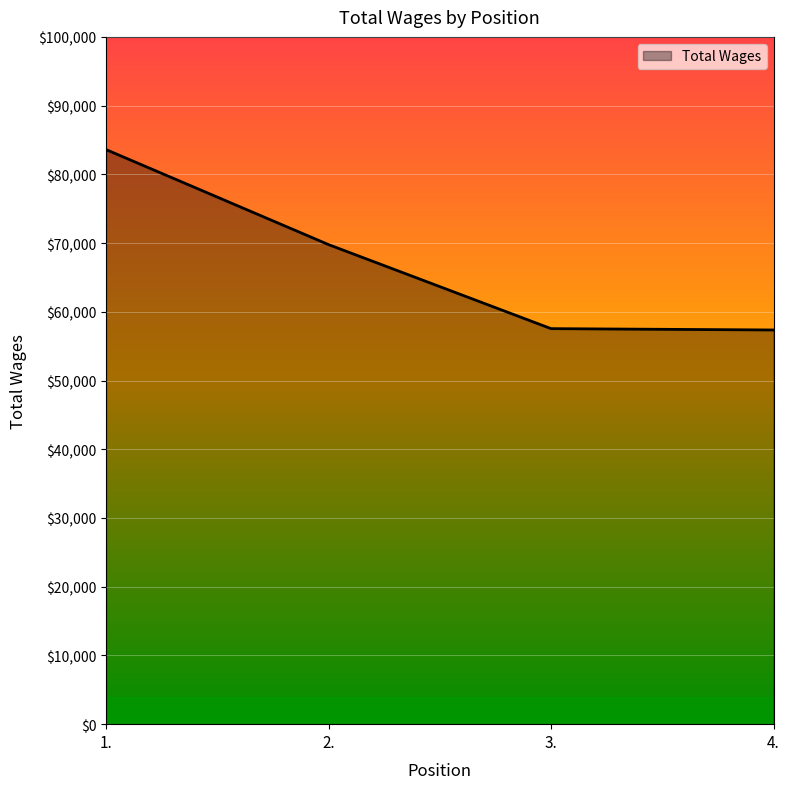

What is the change in value from 2. to 3.?

-12229